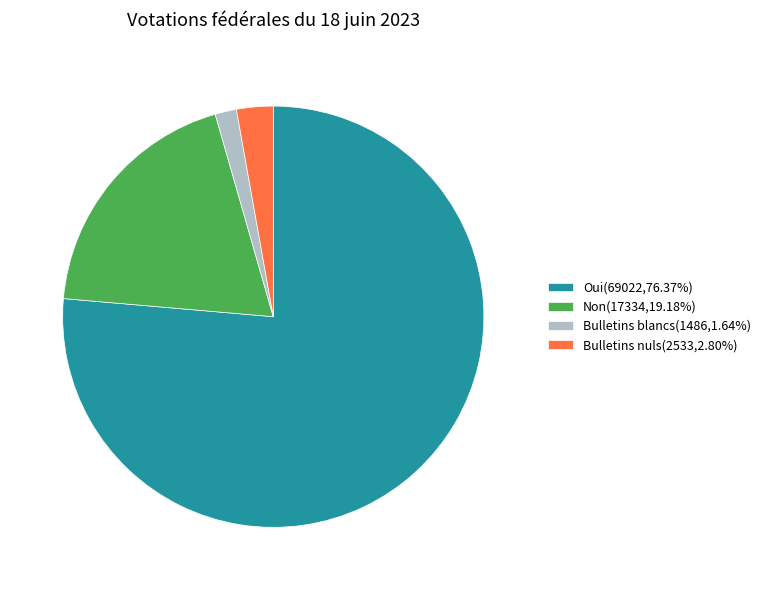

Between Bulletins nuls and Non, which is larger?

Non